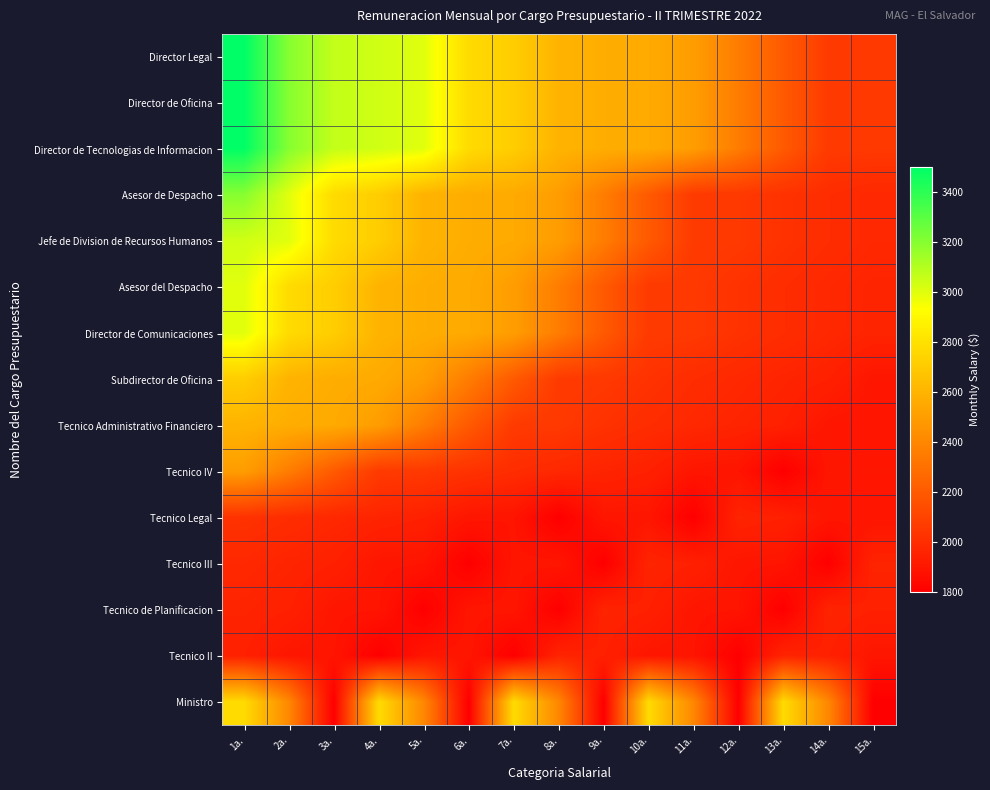

Reading left to right, list all the values displayed in this chart.

Director Legal: 1a.=3500.0	2a.=3200.0	3a.=3066.6	4a.=3038.6	5a.=3000.0	6a.=2773.7	7a.=2712.3	8a.=2600.0	9a.=2571.2	10a.=2557.9	11a.=2500.0	12a.=2354.3	13a.=2200.0	14a.=2060.0	15a.=2054.3
Director de Oficina: 1a.=3500.0	2a.=3200.0	3a.=3066.6	4a.=3038.6	5a.=3000.0	6a.=2773.7	7a.=2712.3	8a.=2600.0	9a.=2571.2	10a.=2557.9	11a.=2500.0	12a.=2354.3	13a.=2200.0	14a.=2060.0	15a.=2054.3
Director de Tecnologias de Informacion: 1a.=3500.0	2a.=3200.0	3a.=3066.6	4a.=3038.6	5a.=3000.0	6a.=2773.7	7a.=2712.3	8a.=2600.0	9a.=2571.2	10a.=2557.9	11a.=2500.0	12a.=2354.3	13a.=2200.0	14a.=2060.0	15a.=2054.3
Asesor de Despacho: 1a.=3200.0	2a.=3000.0	3a.=2773.7	4a.=2712.3	5a.=2600.0	6a.=2571.2	7a.=2557.9	8a.=2500.0	9a.=2354.3	10a.=2200.0	11a.=2060.0	12a.=2054.3	13a.=2024.6	14a.=2000.0	15a.=1980.0
Jefe de Division de Recursos Humanos: 1a.=3038.6	2a.=3000.0	3a.=2773.7	4a.=2712.3	5a.=2600.0	6a.=2571.2	7a.=2557.9	8a.=2500.0	9a.=2354.3	10a.=2200.0	11a.=2060.0	12a.=2054.3	13a.=2024.6	14a.=2000.0	15a.=1980.0
Asesor del Despacho: 1a.=3000.0	2a.=2773.7	3a.=2712.3	4a.=2600.0	5a.=2571.2	6a.=2557.9	7a.=2500.0	8a.=2354.3	9a.=2200.0	10a.=2060.0	11a.=2054.3	12a.=2024.6	13a.=2000.0	14a.=1980.0	15a.=1962.0
Director de Comunicaciones: 1a.=3000.0	2a.=2773.7	3a.=2712.3	4a.=2600.0	5a.=2571.2	6a.=2557.9	7a.=2500.0	8a.=2354.3	9a.=2200.0	10a.=2060.0	11a.=2054.3	12a.=2024.6	13a.=2000.0	14a.=1980.0	15a.=1962.0
Subdirector de Oficina: 1a.=2712.3	2a.=2600.0	3a.=2571.2	4a.=2557.9	5a.=2500.0	6a.=2354.3	7a.=2200.0	8a.=2060.0	9a.=2054.3	10a.=2024.6	11a.=2000.0	12a.=1980.0	13a.=1962.0	14a.=1946.6	15a.=1900.0
Tecnico Administrativo Financiero: 1a.=2600.0	2a.=2571.2	3a.=2557.9	4a.=2500.0	5a.=2354.3	6a.=2200.0	7a.=2060.0	8a.=2054.3	9a.=2024.6	10a.=2000.0	11a.=1980.0	12a.=1962.0	13a.=1946.6	14a.=1900.0	15a.=1893.4
Tecnico IV: 1a.=2500.0	2a.=2354.3	3a.=2200.0	4a.=2060.0	5a.=2054.3	6a.=2024.6	7a.=2000.0	8a.=1980.0	9a.=1962.0	10a.=1946.6	11a.=1900.0	12a.=1893.4	13a.=1800.0	14a.=1900.0	15a.=1900.0
Tecnico Legal: 1a.=2024.6	2a.=2000.0	3a.=1980.0	4a.=1962.0	5a.=1946.6	6a.=1900.0	7a.=1893.4	8a.=1800.0	9a.=1900.0	10a.=1900.0	11a.=1800.0	12a.=1962.0	13a.=1946.6	14a.=1900.0	15a.=1893.4
Tecnico III: 1a.=1980.0	2a.=1962.0	3a.=1946.6	4a.=1900.0	5a.=1893.4	6a.=1800.0	7a.=1900.0	8a.=1900.0	9a.=1800.0	10a.=1962.0	11a.=1946.6	12a.=1900.0	13a.=1893.4	14a.=1800.0	15a.=1962.0
Tecnico de Planificacion: 1a.=1962.0	2a.=1946.6	3a.=1900.0	4a.=1893.4	5a.=1800.0	6a.=1900.0	7a.=1900.0	8a.=1800.0	9a.=1962.0	10a.=1946.6	11a.=1900.0	12a.=1893.4	13a.=1800.0	14a.=1962.0	15a.=1946.6
Tecnico II: 1a.=1946.6	2a.=1900.0	3a.=1893.4	4a.=1800.0	5a.=1900.0	6a.=1900.0	7a.=1800.0	8a.=1962.0	9a.=1946.6	10a.=1900.0	11a.=1893.4	12a.=1800.0	13a.=1962.0	14a.=1946.6	15a.=1900.0
Ministro: 1a.=2773.7	2a.=2400.0	3a.=1800.0	4a.=2773.7	5a.=2400.0	6a.=1800.0	7a.=2773.7	8a.=2400.0	9a.=1800.0	10a.=2773.7	11a.=2400.0	12a.=1800.0	13a.=2773.7	14a.=2400.0	15a.=1800.0